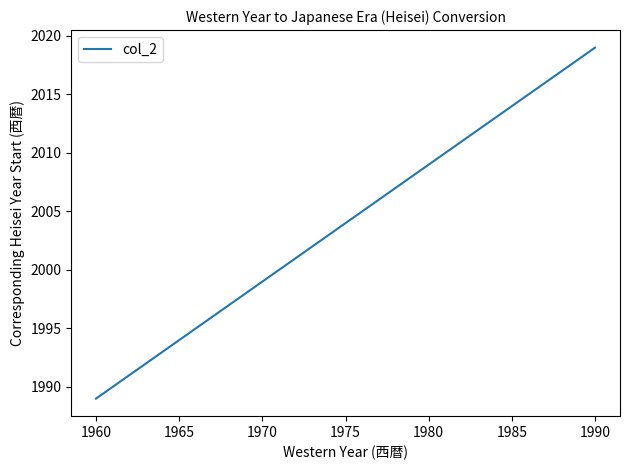

What is the greatest value displayed?

2019